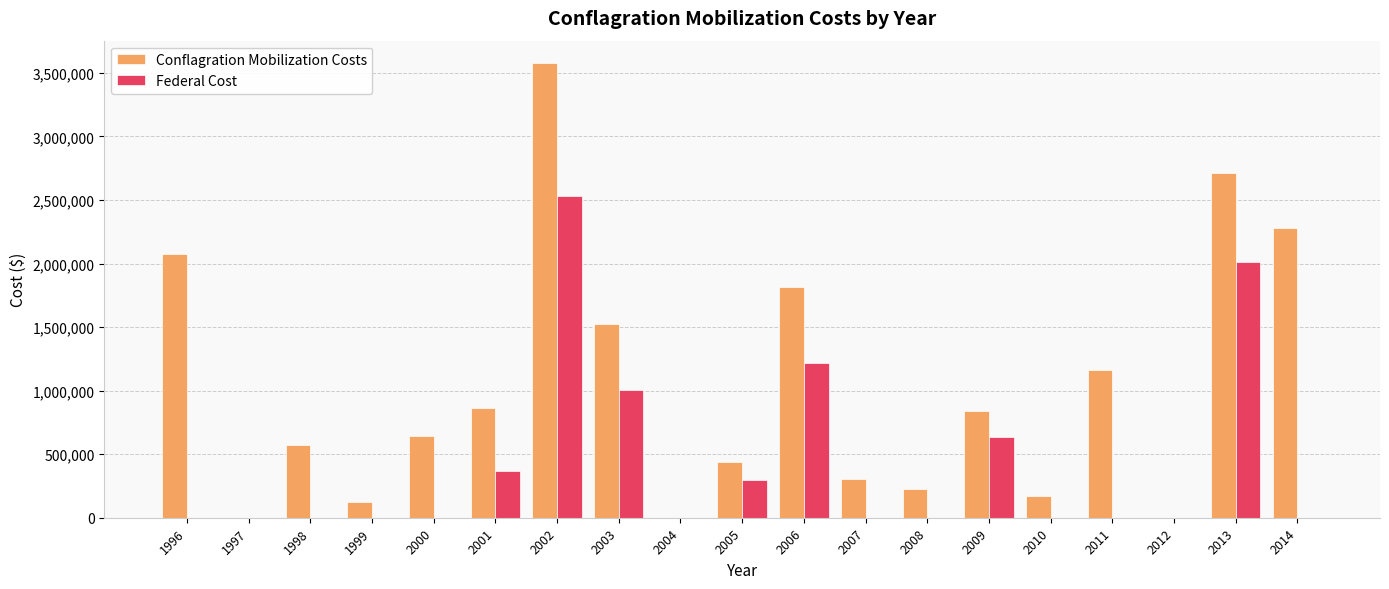

Which category has the highest value in the Federal Cost series?

2002